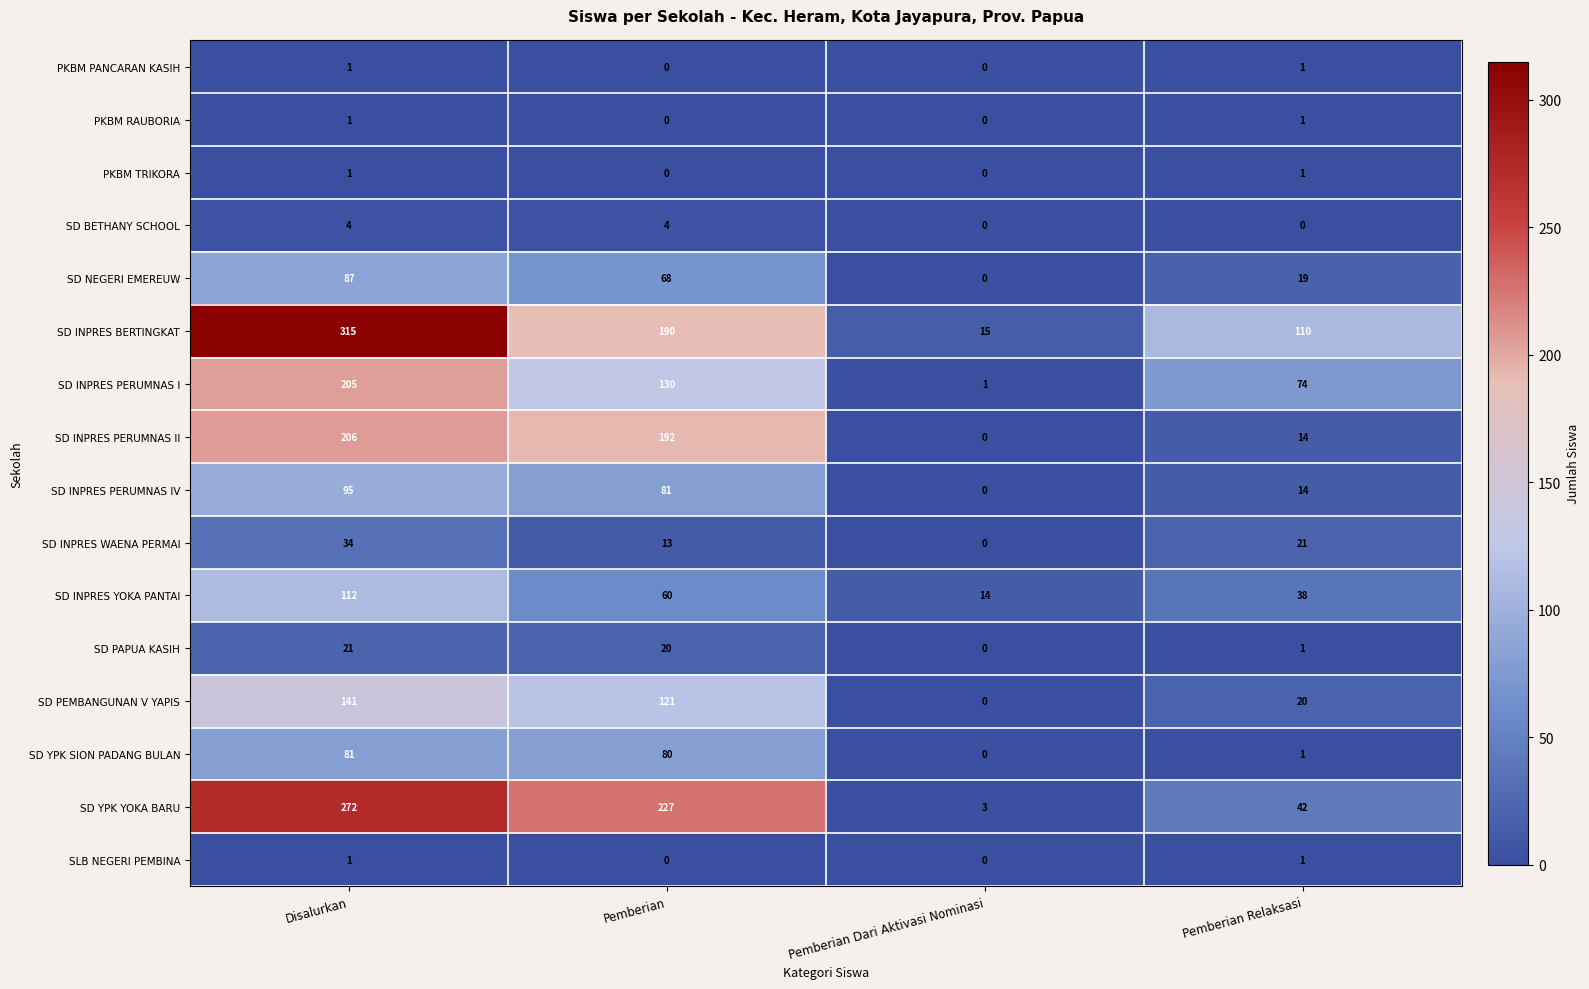

What is the maximum value shown in the chart?

315